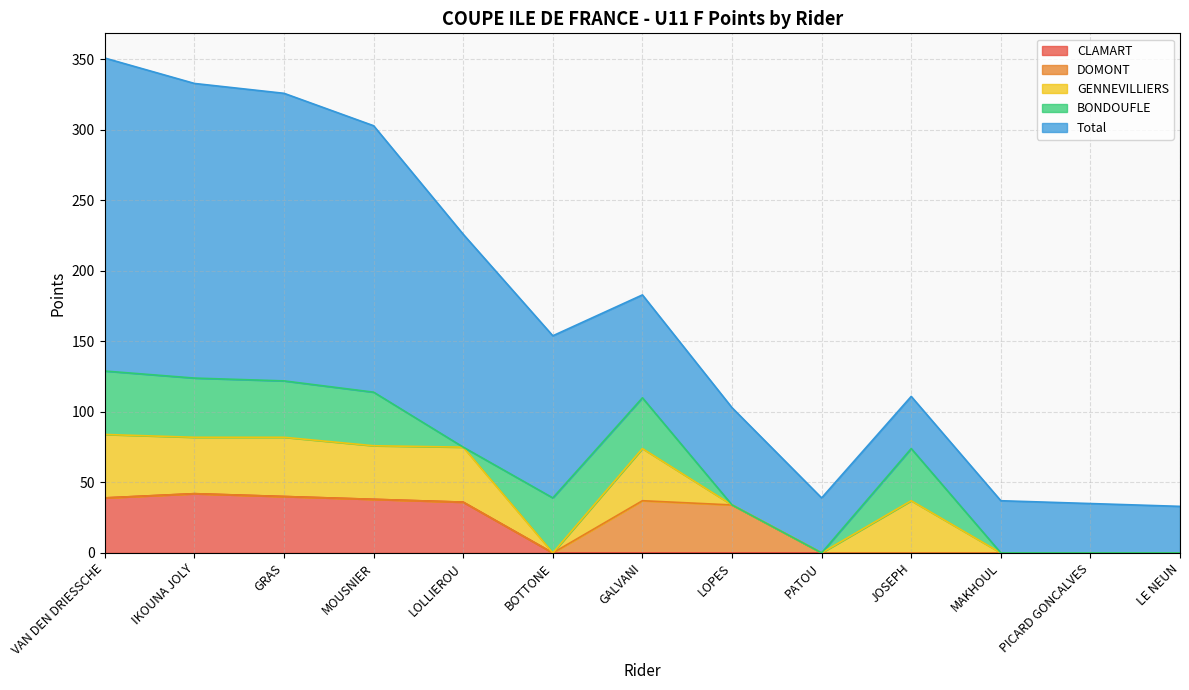

Rank the series by their maximum value, from lowest to highest.

DOMONT, CLAMART, GENNEVILLIERS, BONDOUFLE, Total